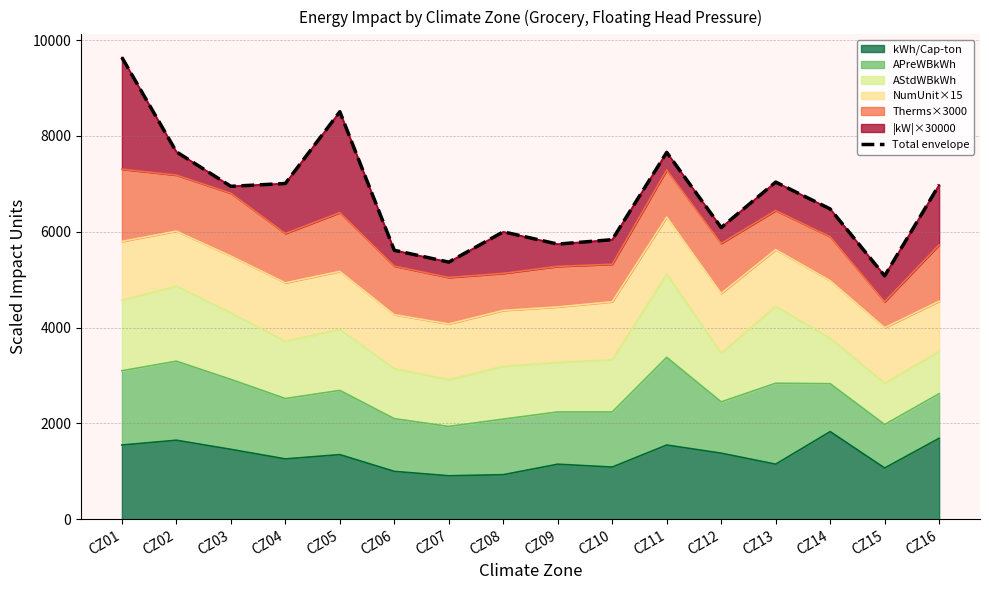

What is the sum of the values at CZ08 and CZ06?

11613.5